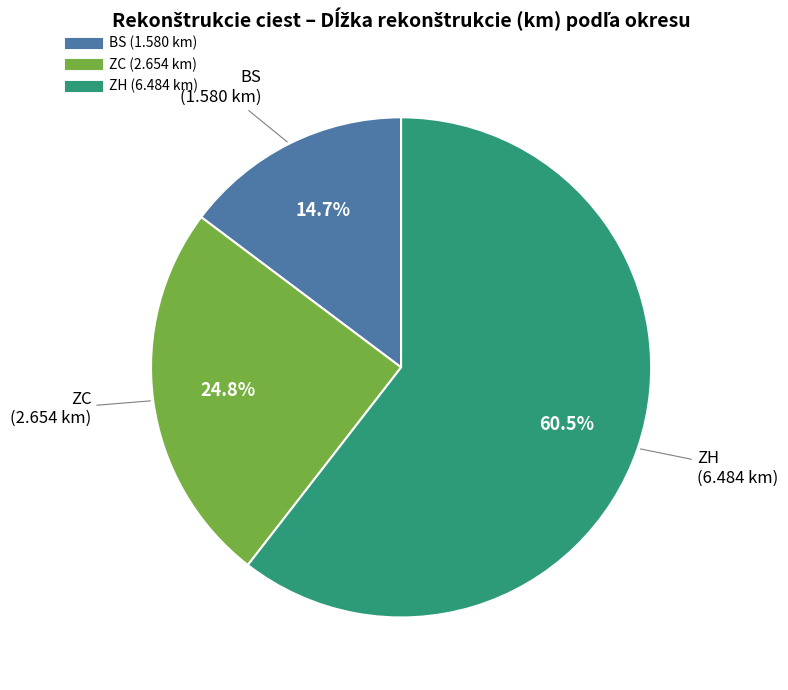

Rank the categories by value from lowest to highest.

BS, ZC, ZH